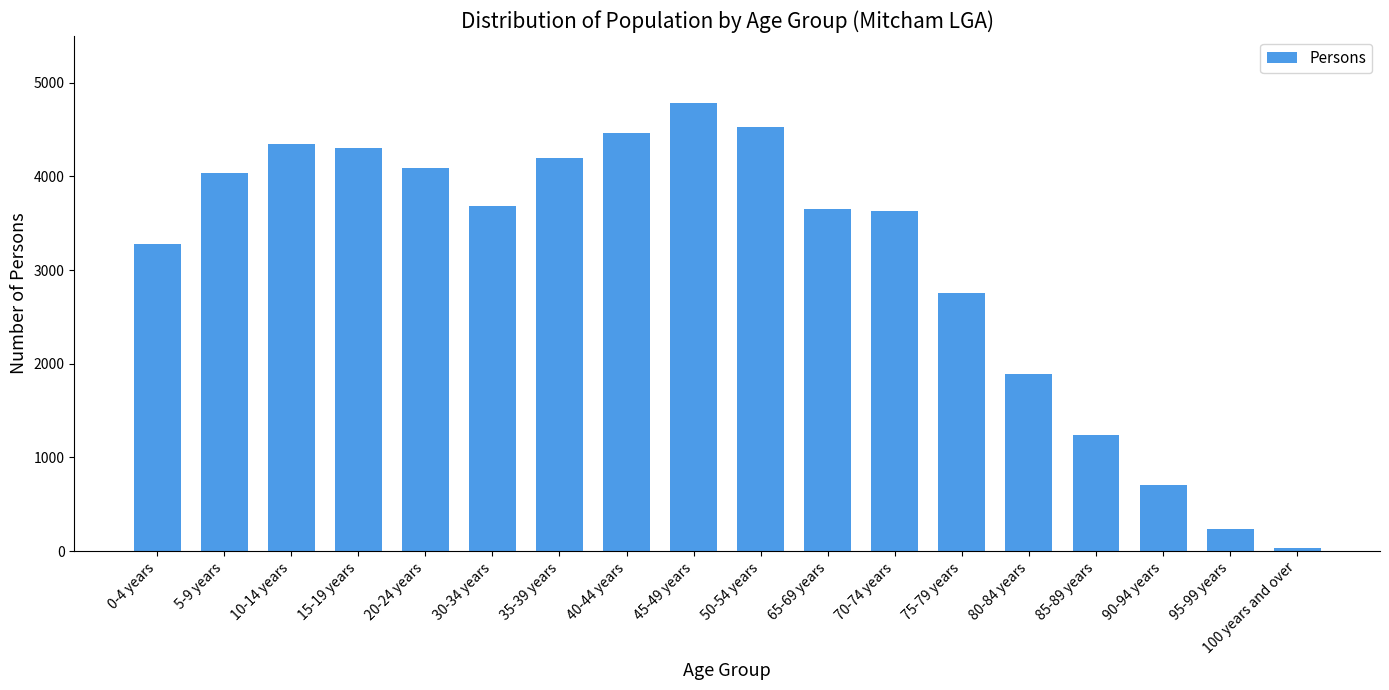

Is it true that the value at 70-74 years is 844?

False